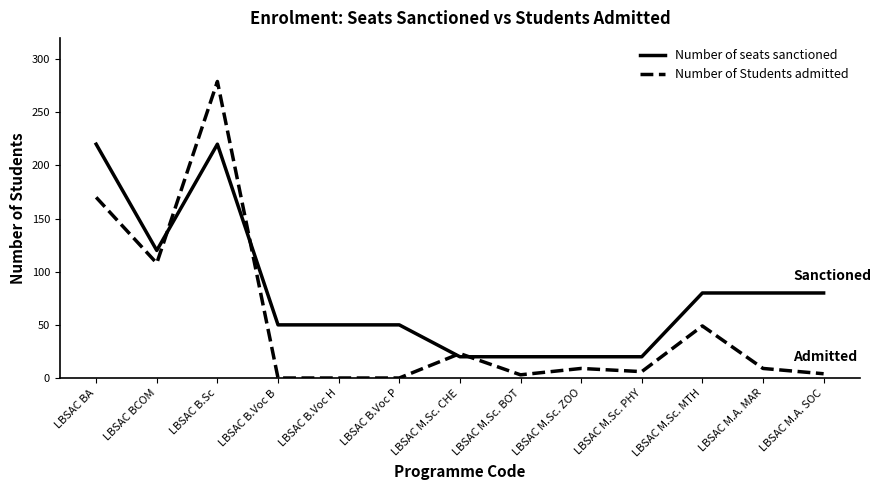

How many times do Number of Students admitted and Number of seats sanctioned cross each other?

4